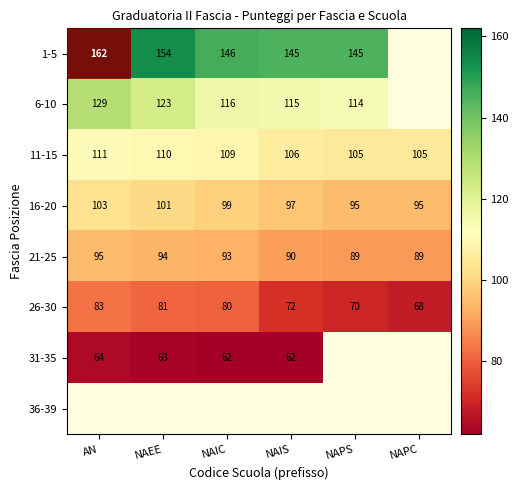

What is the difference between the second highest and second lowest values in the 26-30 series?

11